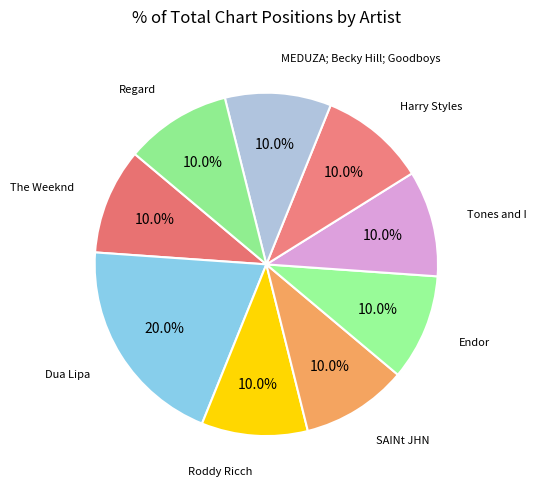

Which slice is the largest?

Dua Lipa